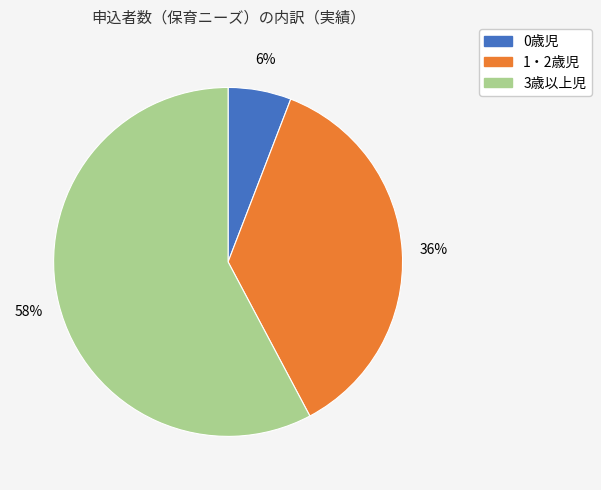

How many slices are in this pie chart?

3